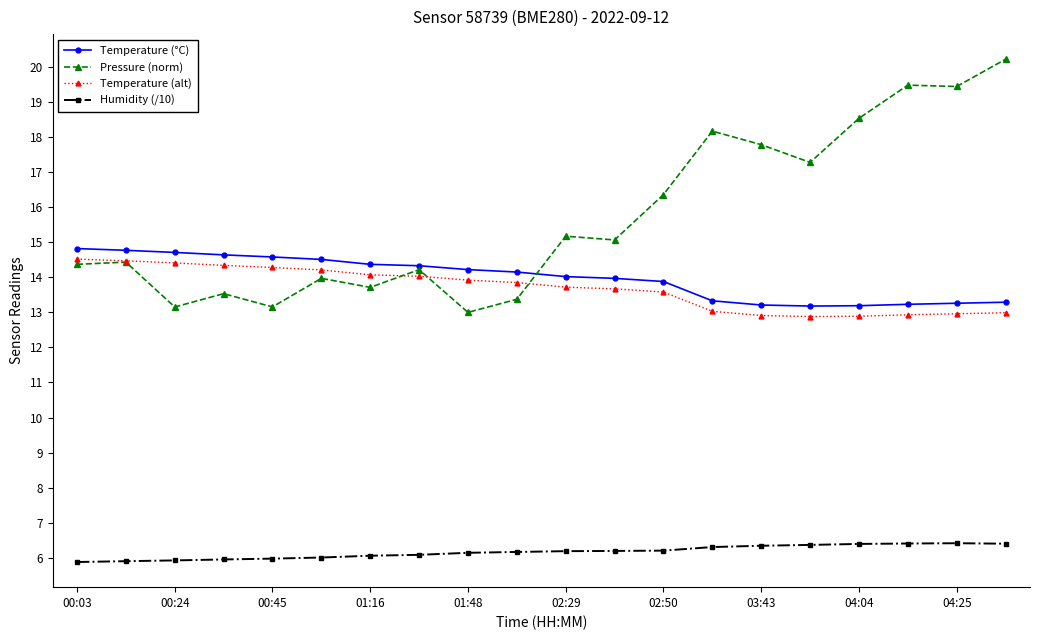

True or false: Pressure (norm) has more than 1 interior local peaks.

True